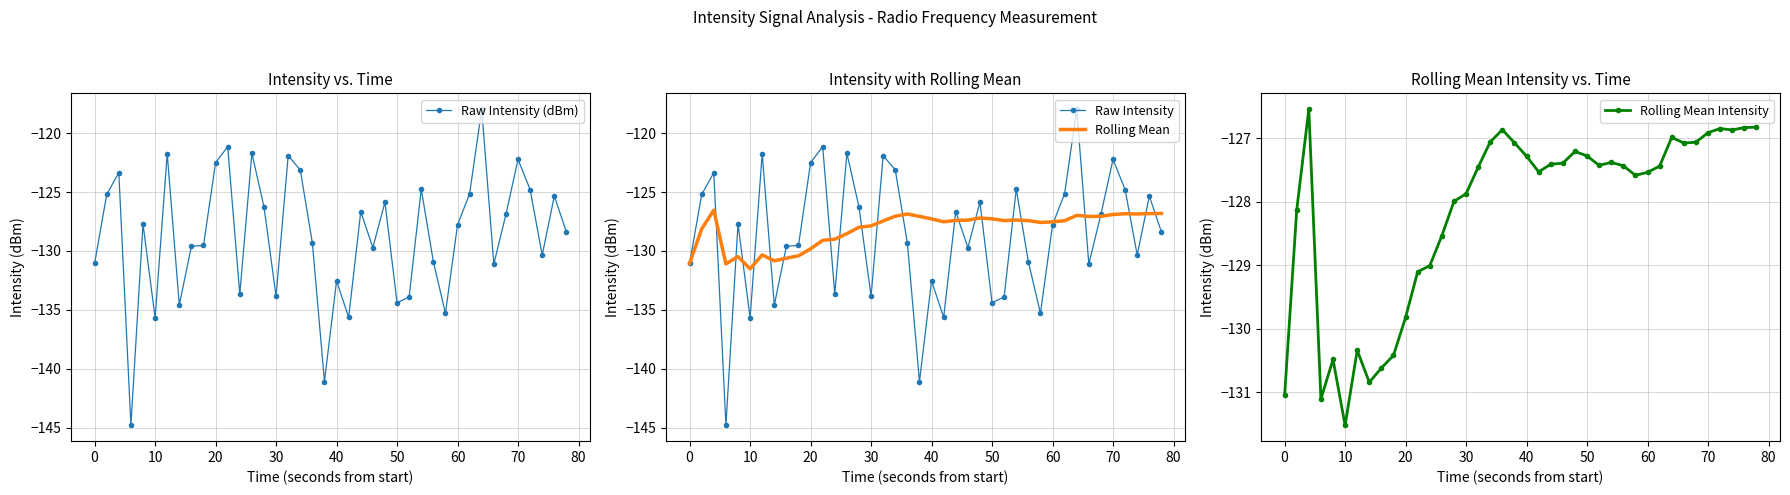

What is the lowest value of the Rolling Mean Intensity series?

-131.5